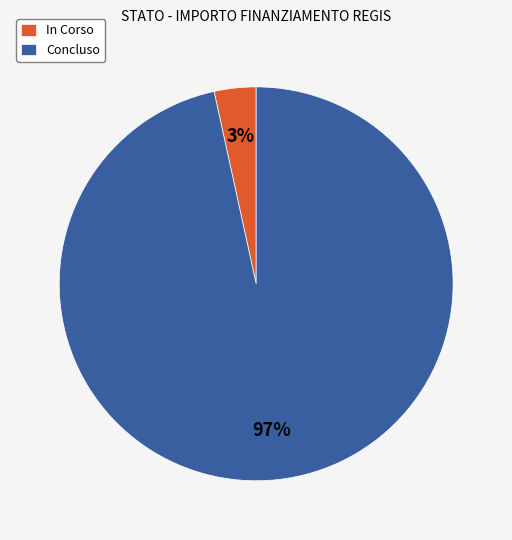

Combined, do In Corso and Concluso account for over 50%?

Yes